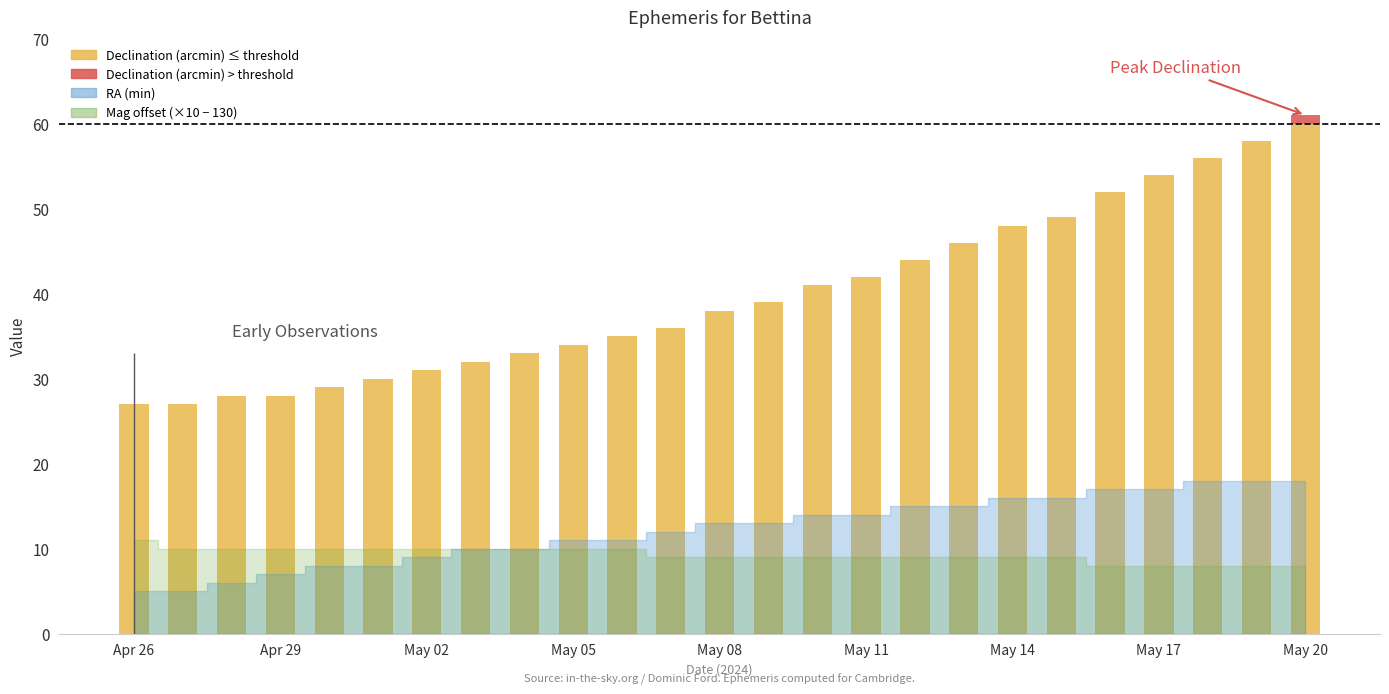

Reading left to right, list all the values displayed in this chart.

Declination (arcmin): 27.0	27.0	28.0	28.0	29.0	30.0	31.0	32.0	33.0	34.0	35.0	36.0	38.0	39.0	41.0	42.0	44.0	46.0	48.0	49.0	52.0	54.0	56.0	58.0	61.0
RA (min): 5.0	5.0	6.0	7.0	8.0	8.0	9.0	10.0	10.0	11.0	11.0	12.0	13.0	13.0	14.0	14.0	15.0	15.0	16.0	16.0	17.0	17.0	18.0	18.0	18.0
Approx Mag x10: 14.1	14.0	14.0	14.0	14.0	14.0	14.0	14.0	14.0	14.0	14.0	13.9	13.9	13.9	13.9	13.9	13.9	13.9	13.9	13.9	13.8	13.8	13.8	13.8	13.8